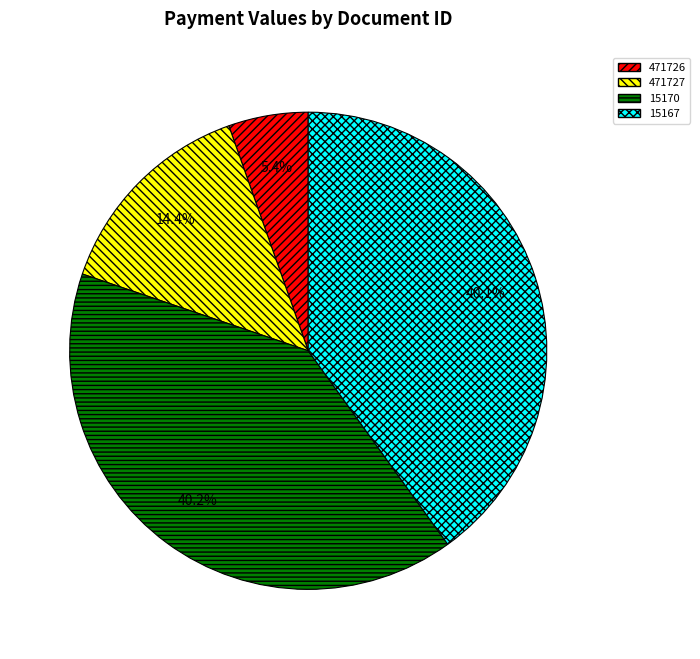

Do 15170 and 15167 together represent more than half of the pie?

Yes